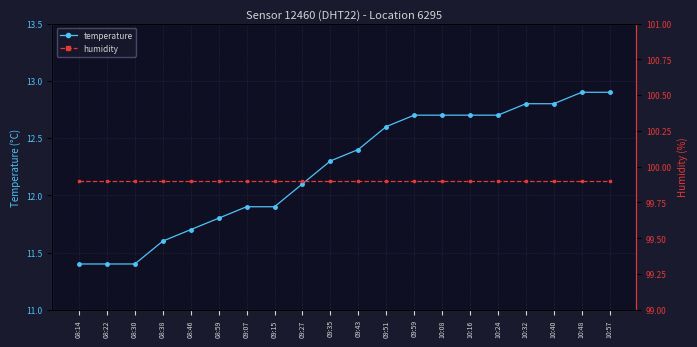

The humidity series shows 178.8 at 08:46. True or false?

False